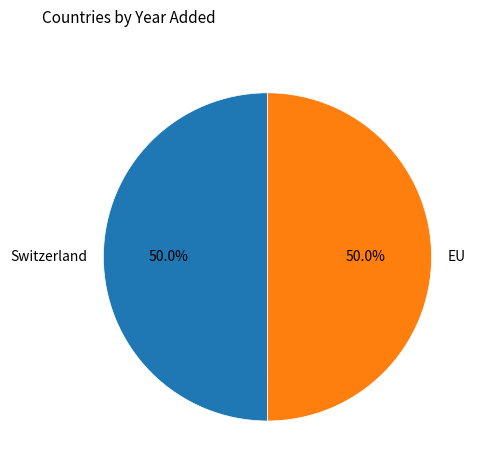

What portion of the pie excludes EU?

50.0%